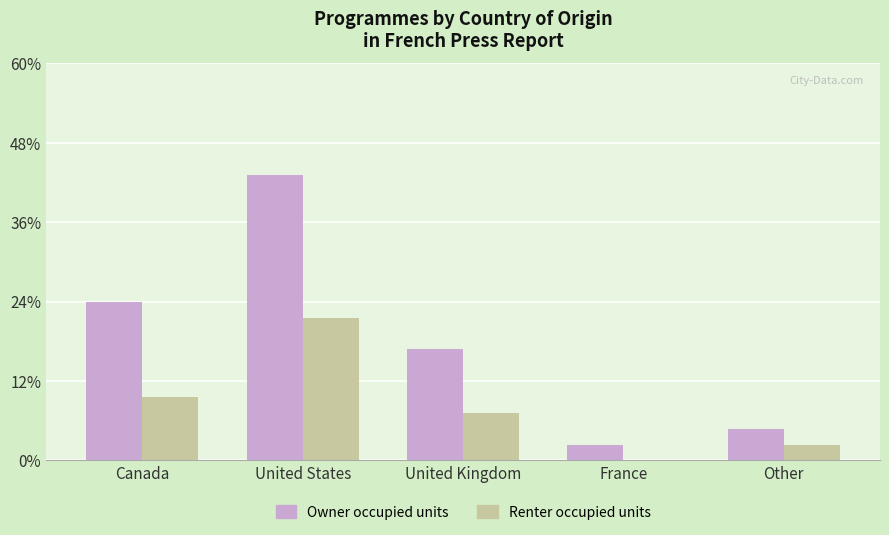

Which series has the largest total across all categories?

Owner occupied units